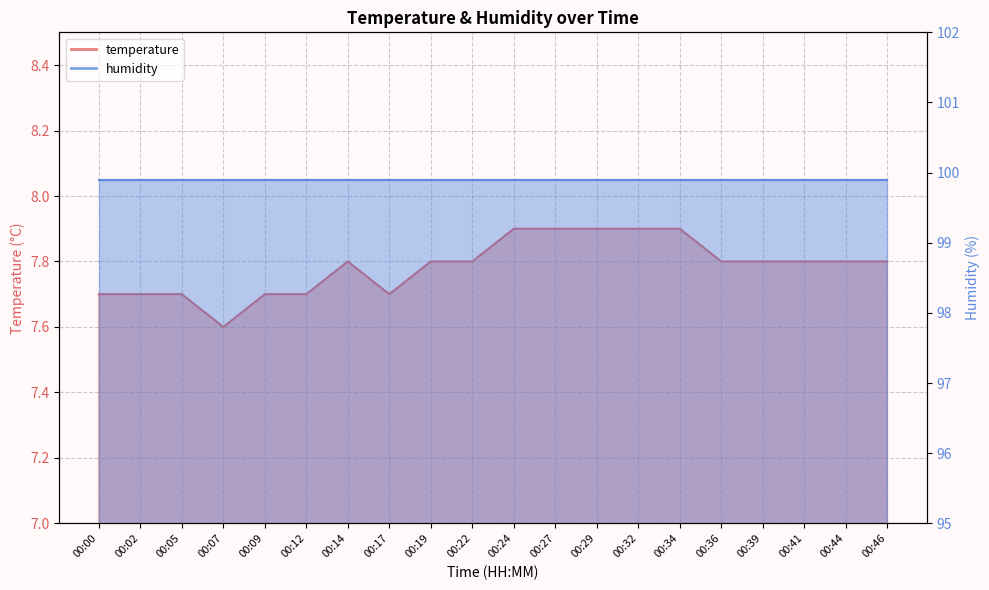

List the labels in order of value, smallest first.

00:07, 00:00, 00:02, 00:05, 00:09, 00:12, 00:17, 00:14, 00:19, 00:22, 00:36, 00:39, 00:41, 00:44, 00:46, 00:24, 00:27, 00:29, 00:32, 00:34